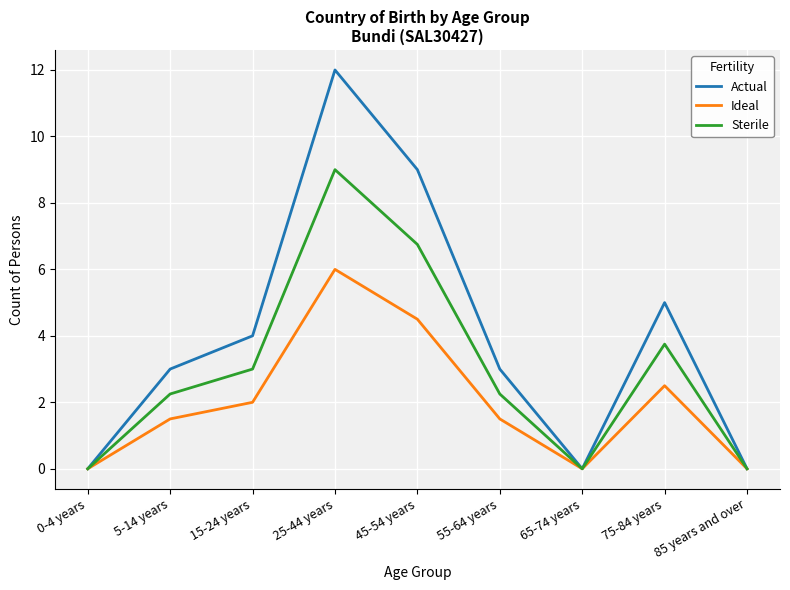

At which category does Ideal reach its first local peak?

25-44 years